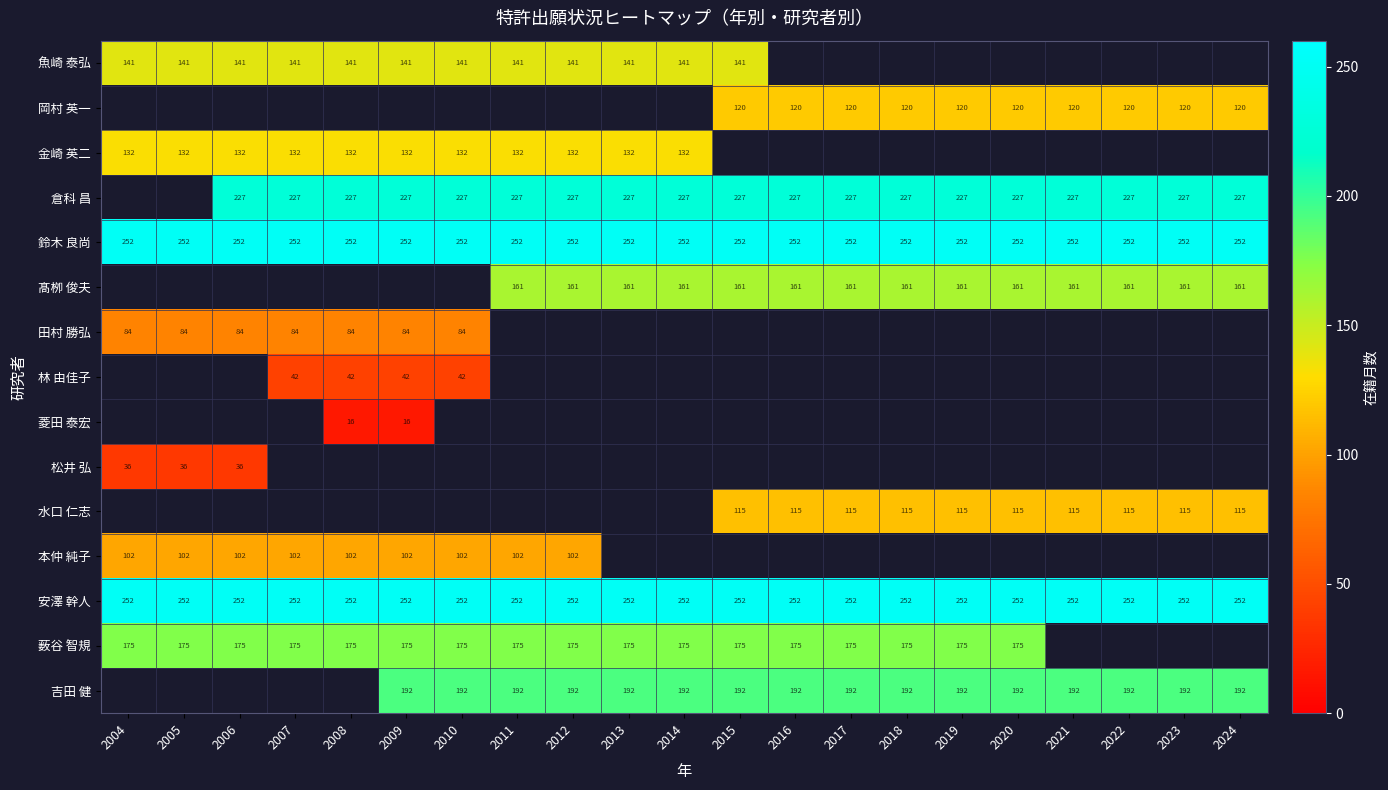

Between 2022 and 2015, which is larger?

2015